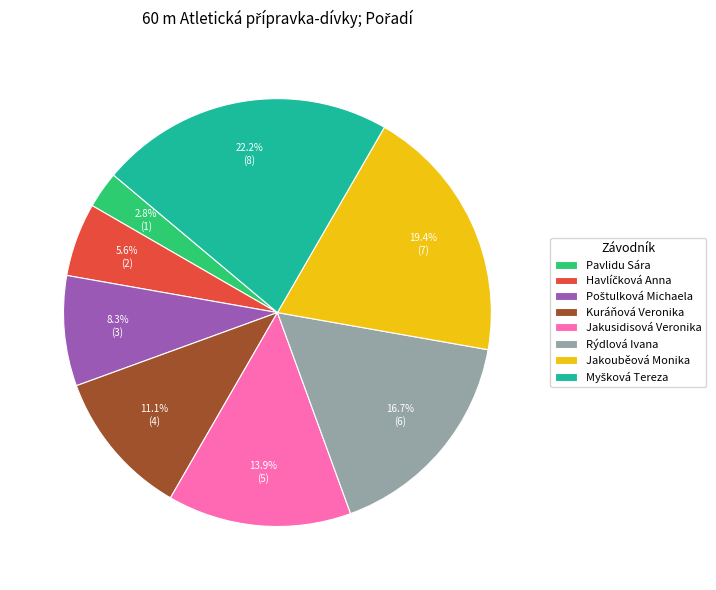

How many segments does this pie chart have?

8